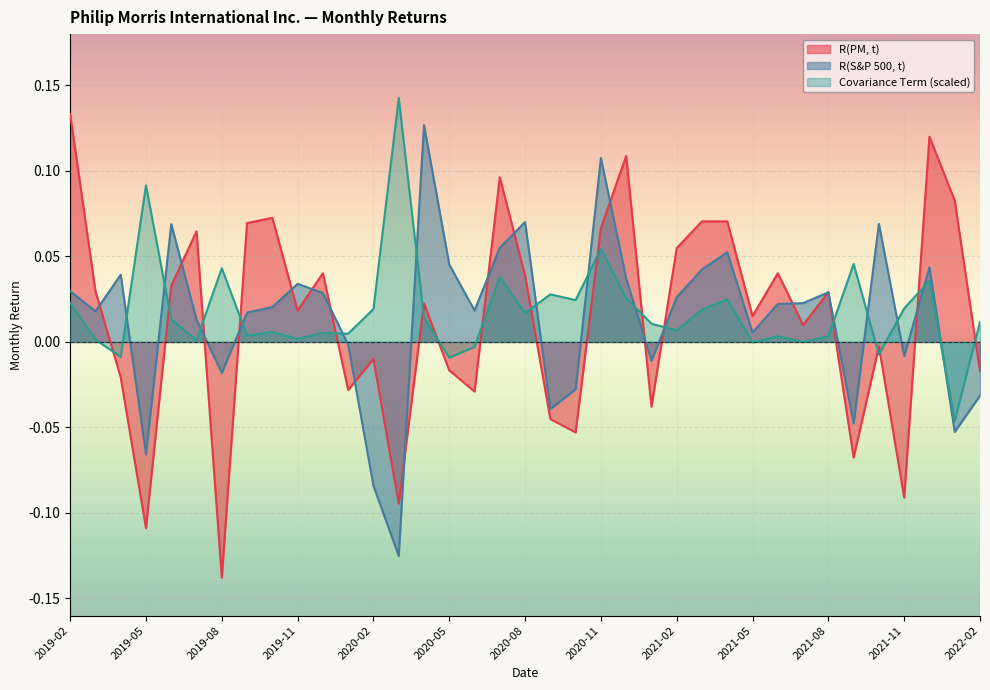

True or false: Covariance Term has a value of 0.0 at 2021-01.

False